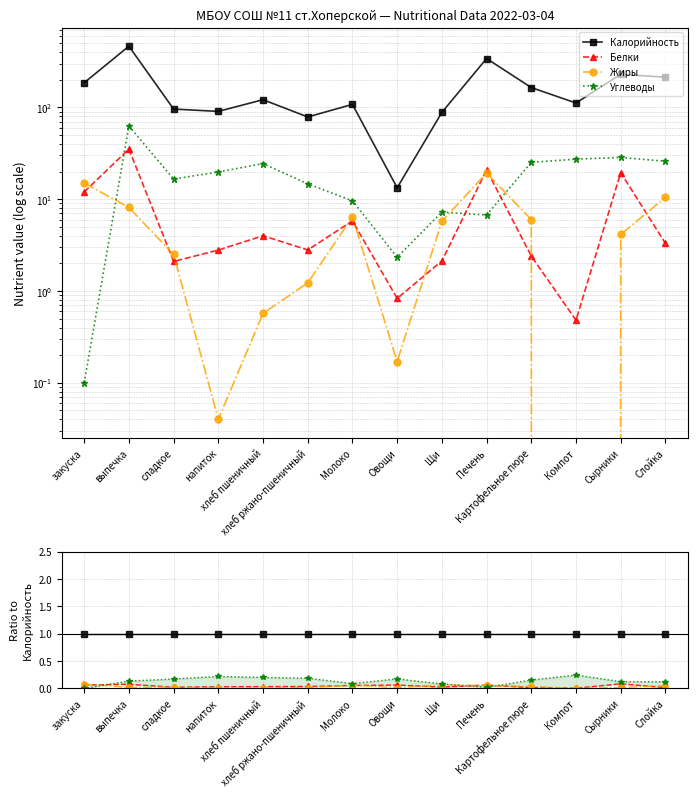

Count the number of data series in this chart.

4